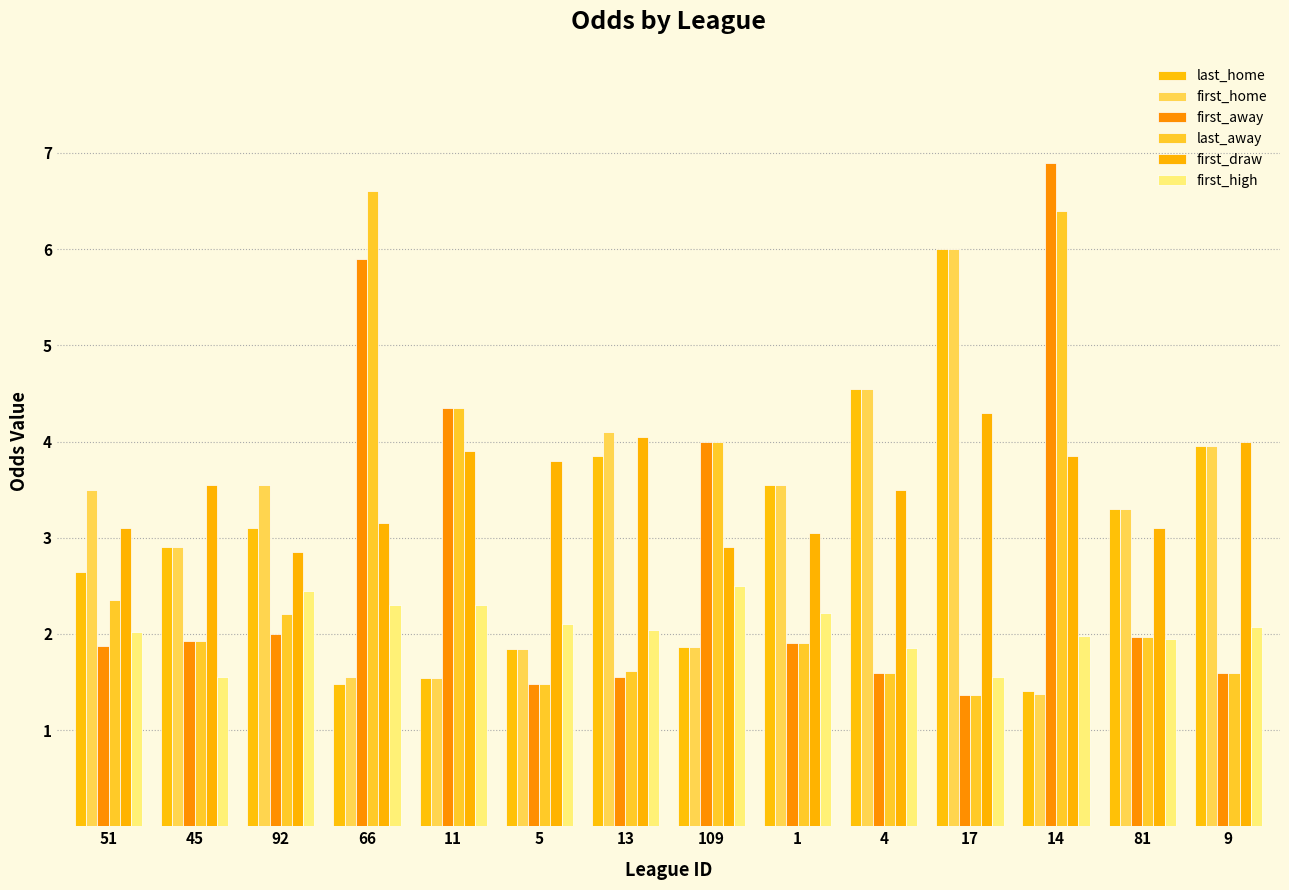

How many groups of bars are there?

14